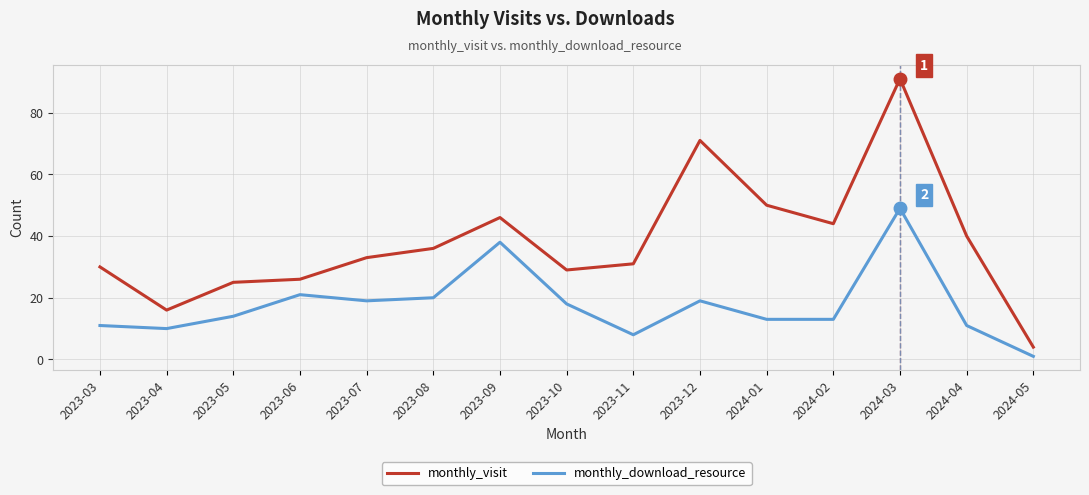

Which series changed the most between 2023-07 and 2024-02?

monthly_visit